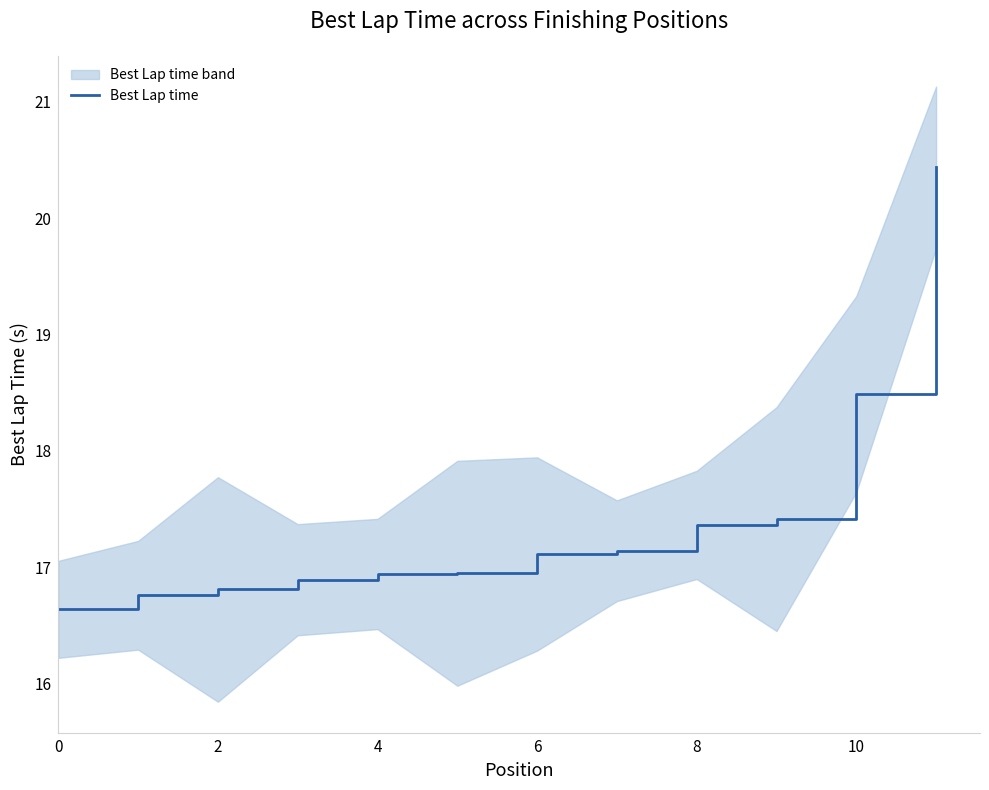

What is the maximum value for Best Lap time?

20.4